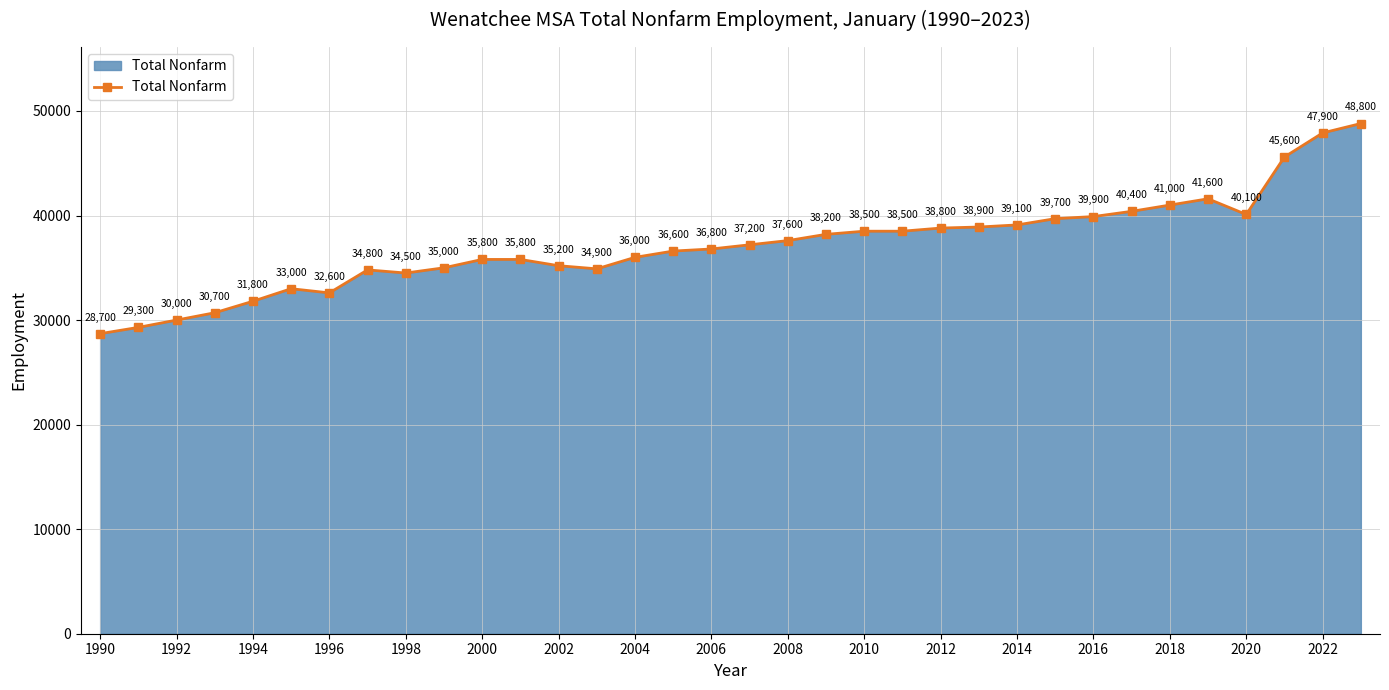

How many values are below 37200?

17